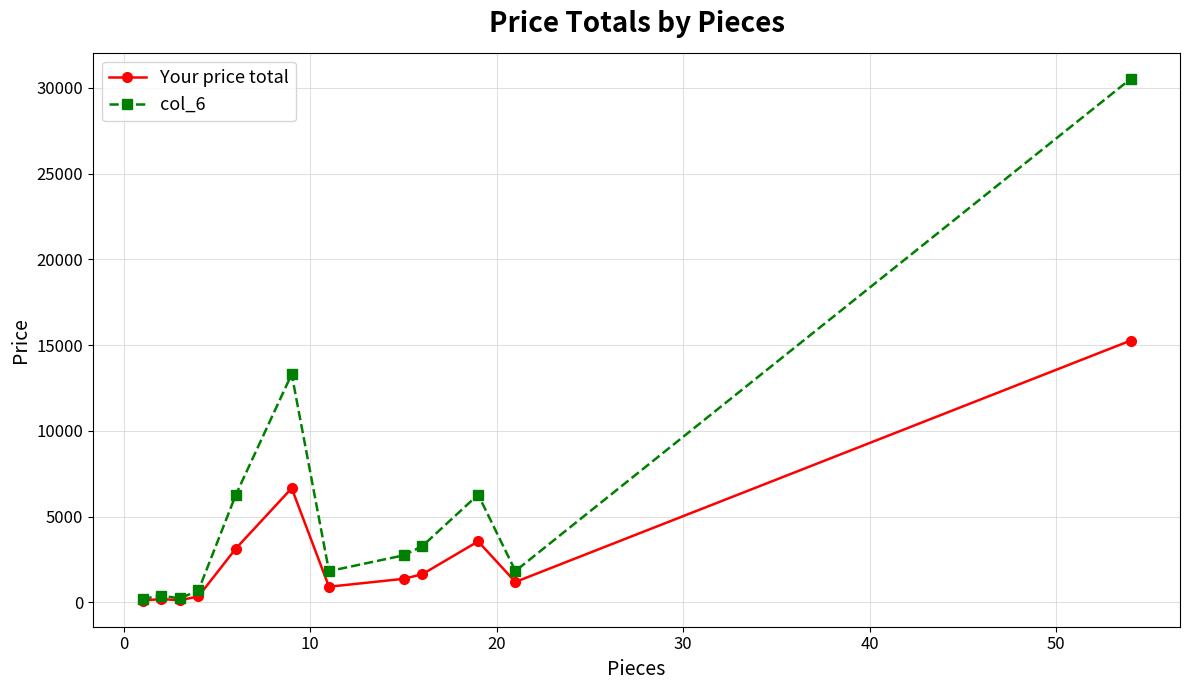

What is the value of the col_6 point at the 8th from the left?

2738.5